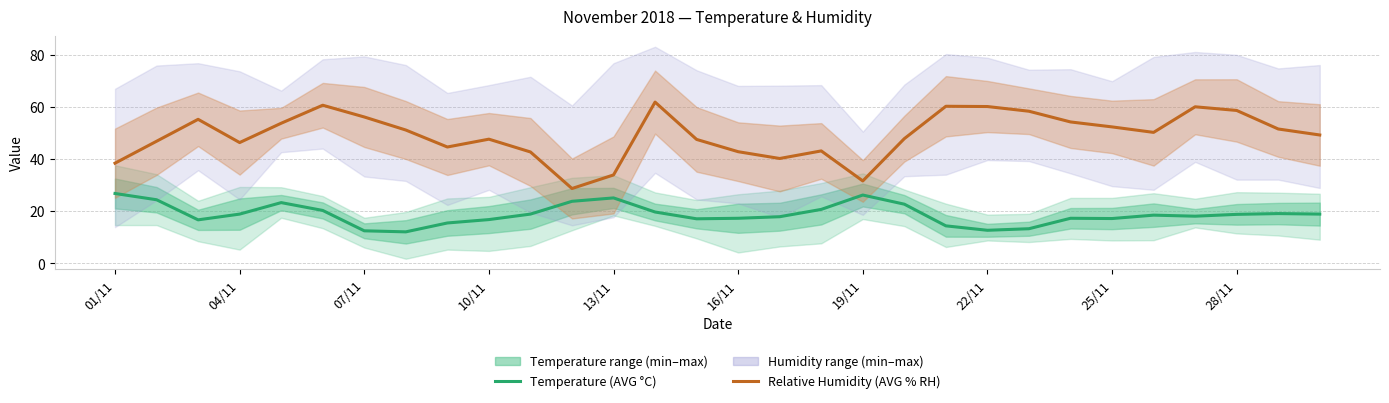

What is the difference between the Temperature (AVG C) values at 28 and 25?

0.6